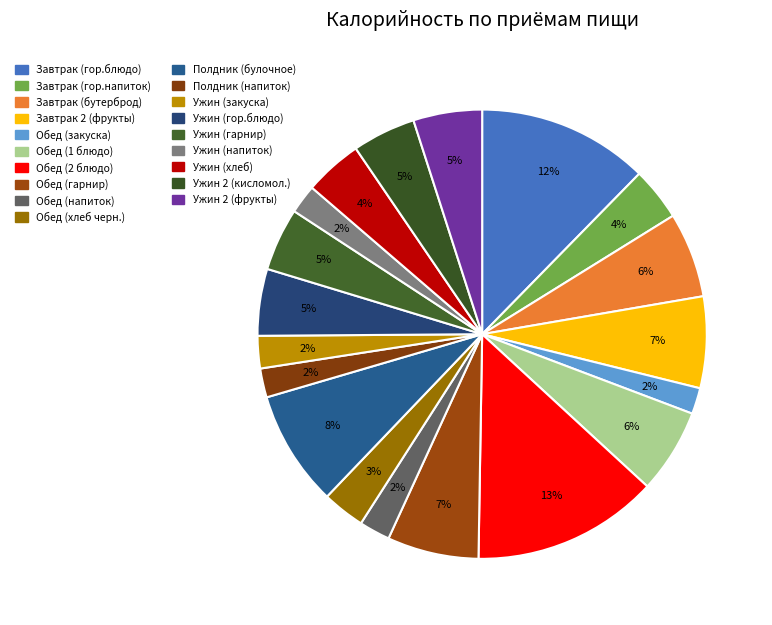

Rank the categories by value from highest to lowest.

Обед (2 блюдо), Завтрак (гор.блюдо), Полдник (булочное), Завтрак 2 (фрукты), Обед (гарнир), Завтрак (бутерброд), Обед (1 блюдо), Ужин 2 (фрукты), Ужин (гор.блюдо), Ужин 2 (кисломол.), Ужин (гарнир), Ужин (хлеб), Завтрак (гор.напиток), Обед (хлеб черн.), Ужин (закуска), Обед (напиток), Полдник (напиток), Ужин (напиток), Обед (закуска)